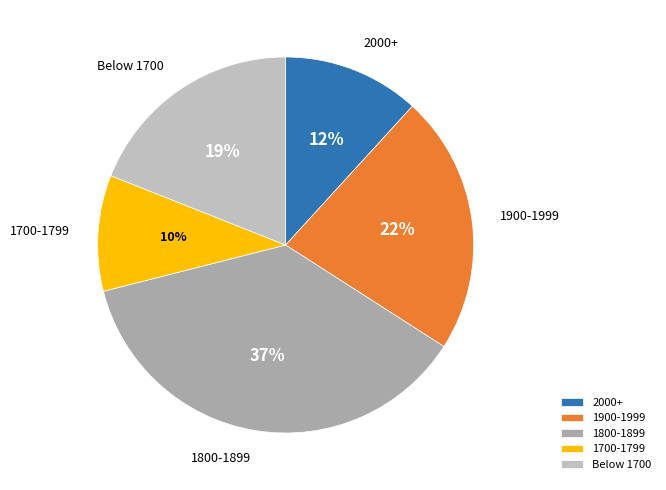

Which category has the biggest portion of the pie?

1800-1899